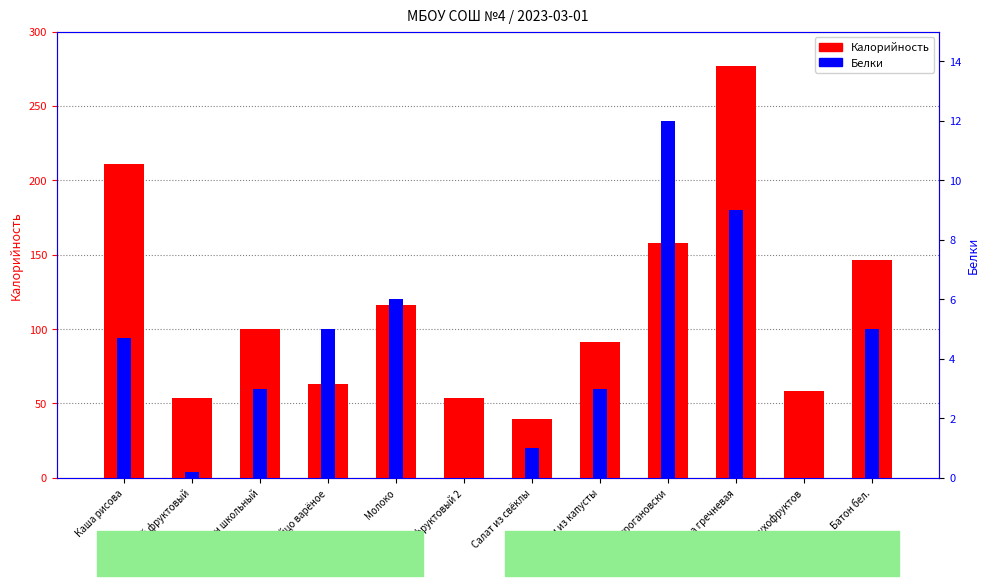

What is the difference between the highest and lowest values at Чай фруктовый?

53.5